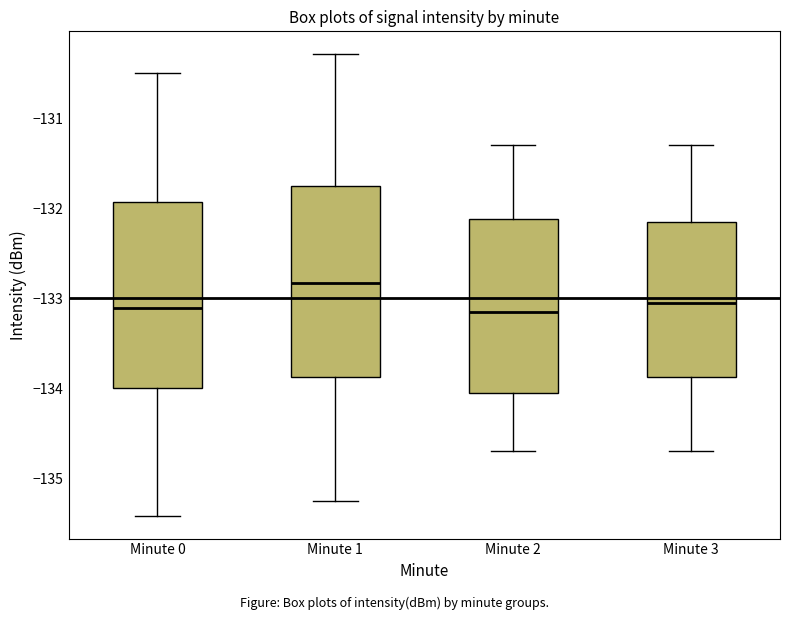

Reading left to right, read every box against the y-axis: the position of its median line, the range the box covers, and the ends of its whiskers. The values are not printed on the chart, so give them approximately, as read against the axis.

Minute 0: median -133.1, box -134.0 to -131.9, whiskers -135.4 to -130.5
Minute 1: median -132.8, box -133.9 to -131.8, whiskers -135.3 to -130.3
Minute 2: median -133.1, box -134.0 to -132.1, whiskers -134.7 to -131.3
Minute 3: median -133.0, box -133.9 to -132.1, whiskers -134.7 to -131.3